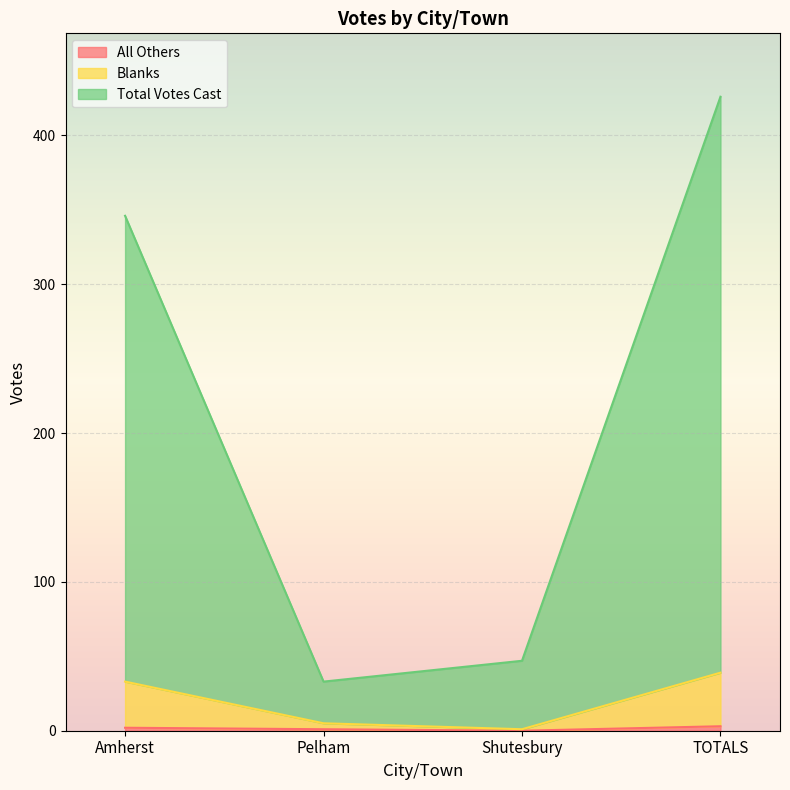

What position from the right is Amherst?

4